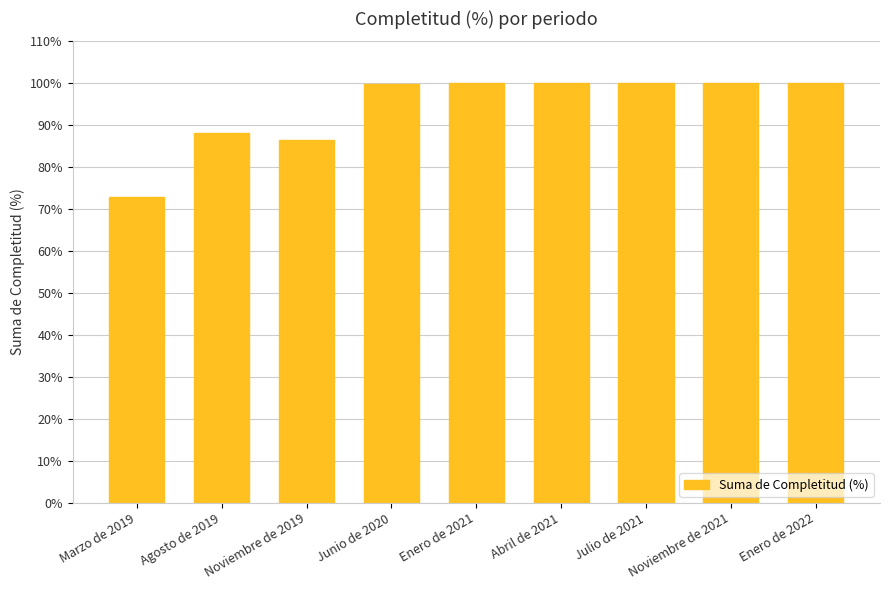

Are the bars horizontal?

No